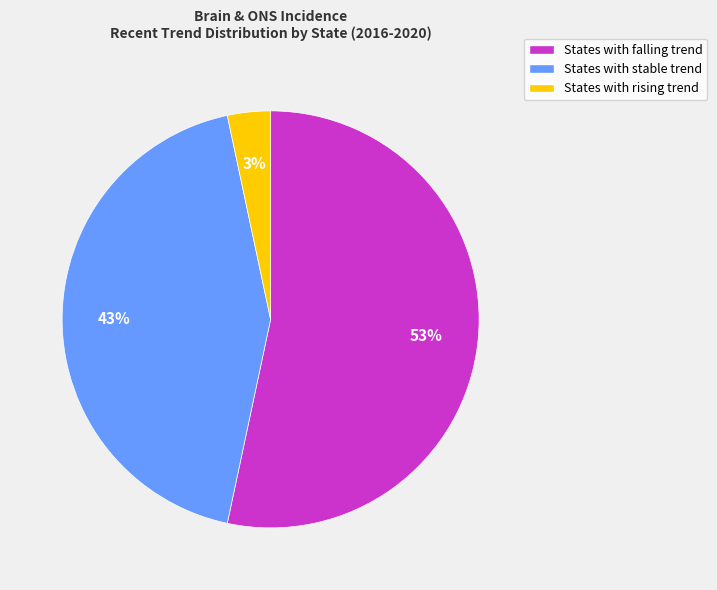

Which slice is the largest?

States with falling trend